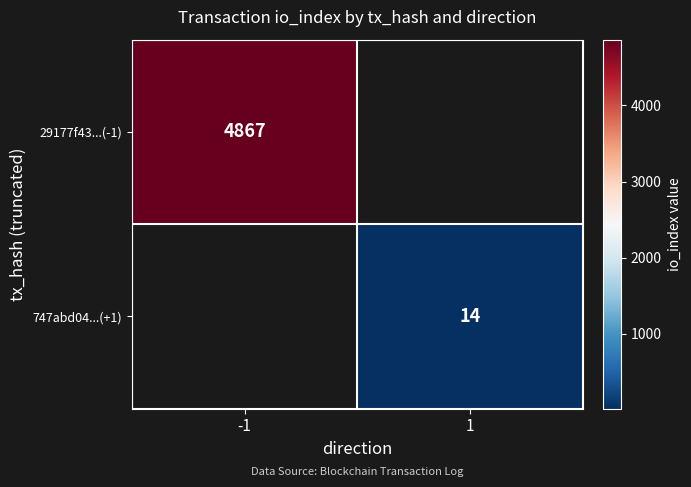

The value of 747abd04...(+1) at 1 is 25. True or false?

False